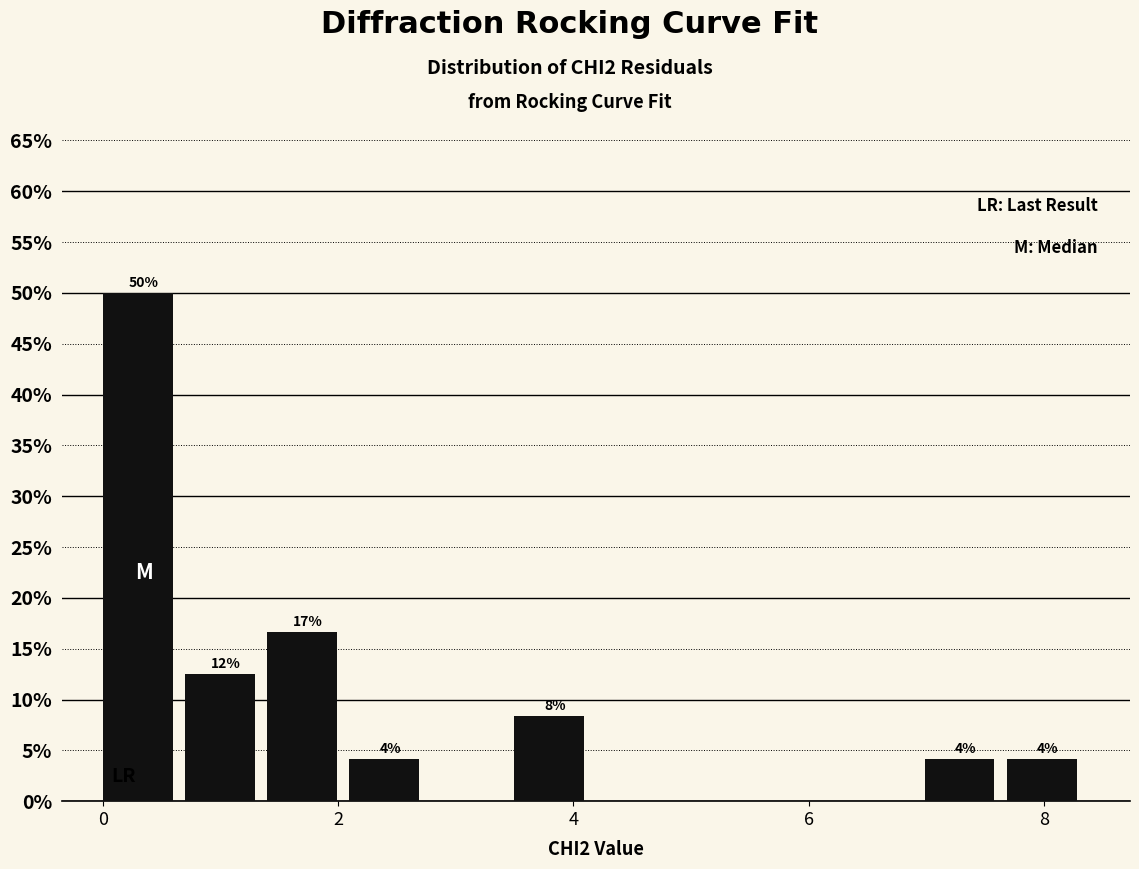

Read against the x-axis, roughly where is the centre of the tallest bar?

0.2